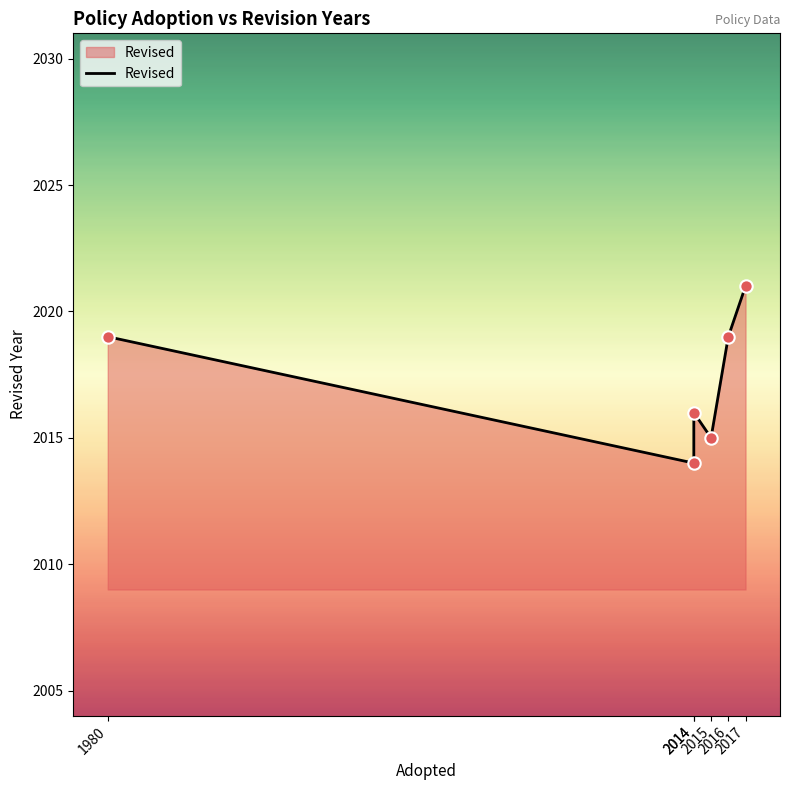

What is the change in value from 2014 to 2014?

+2